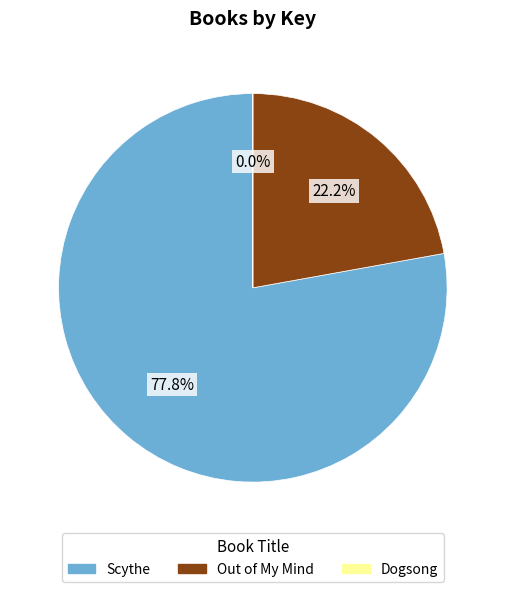

Which slice is the largest?

Scythe